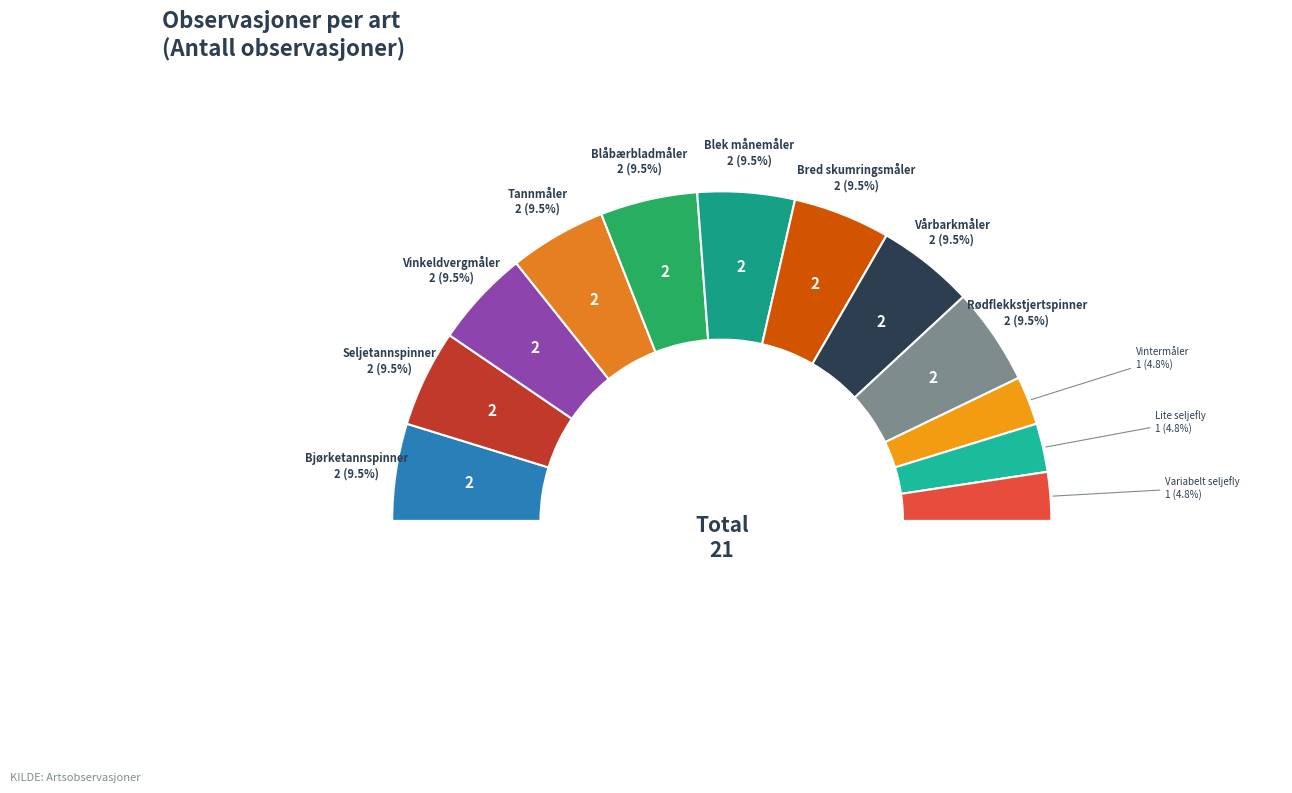

Approximately how many times larger is the value at Vårbarkmåler compared to Bjørketannspinner?

1.0